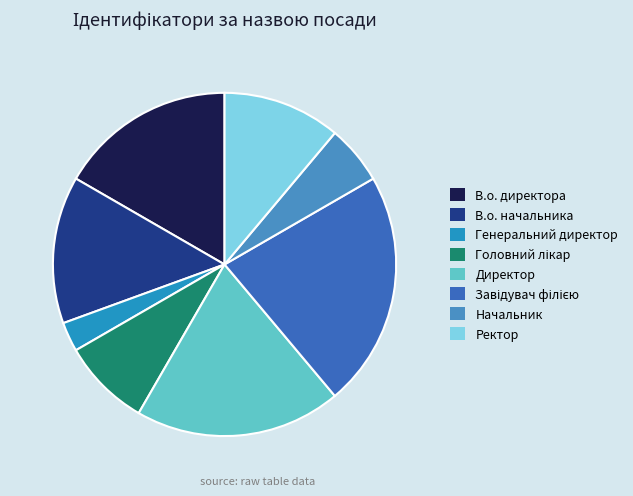

Is it true that Начальник is 1% of the pie?

False